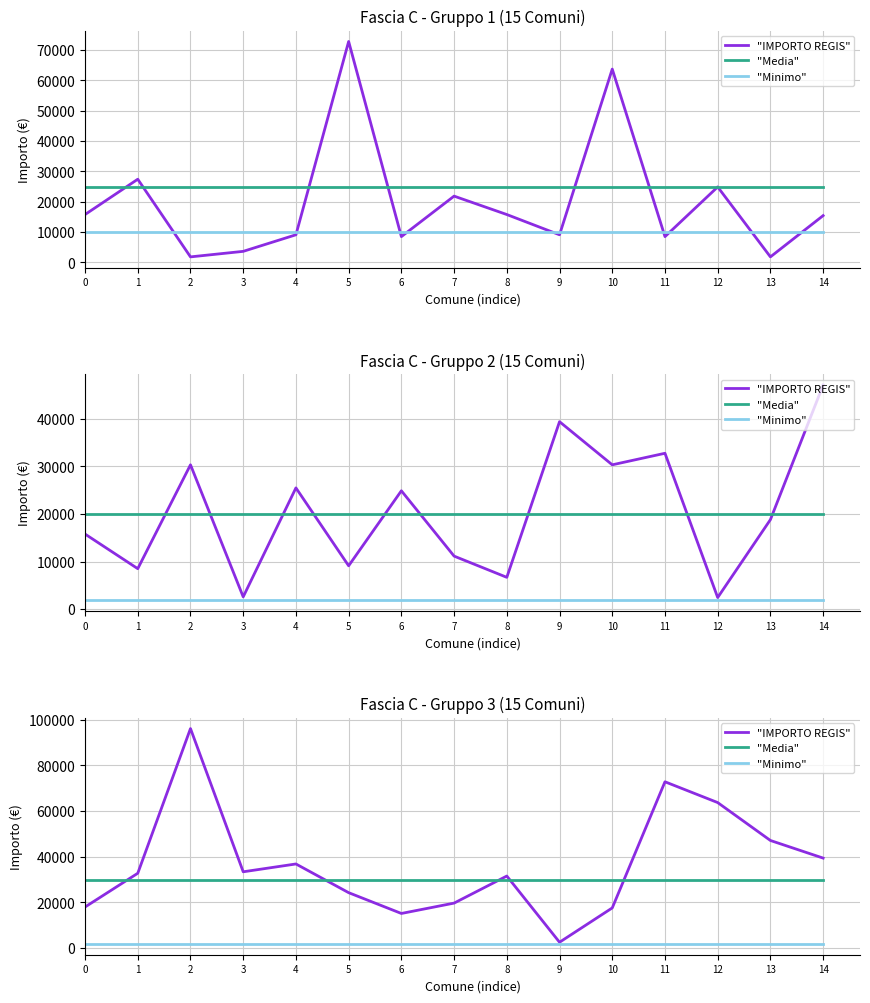

Count the number of categories in the chart.

15